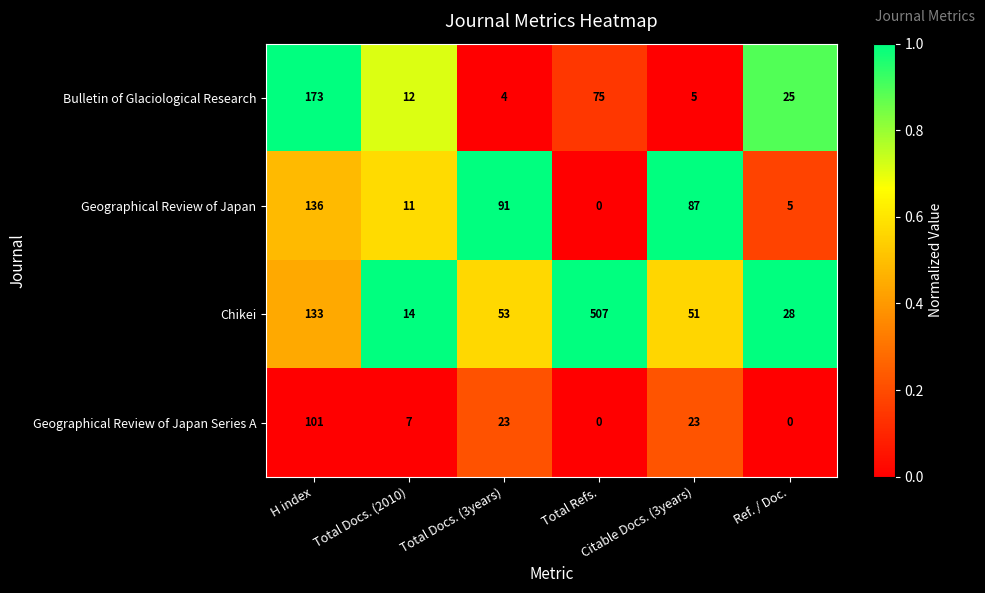

What is the difference between the maximum and minimum values in the Geographical Review of Japan series?

136